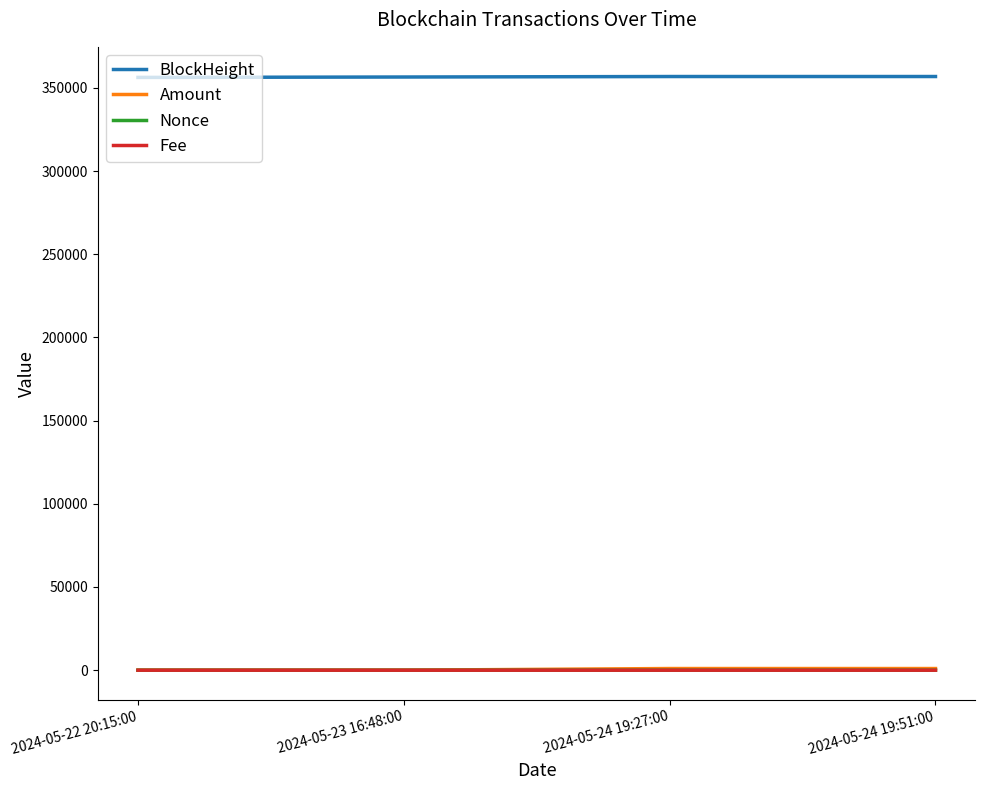

What is the total value across all series at 2024-05-24 19:51:00?

357783.0